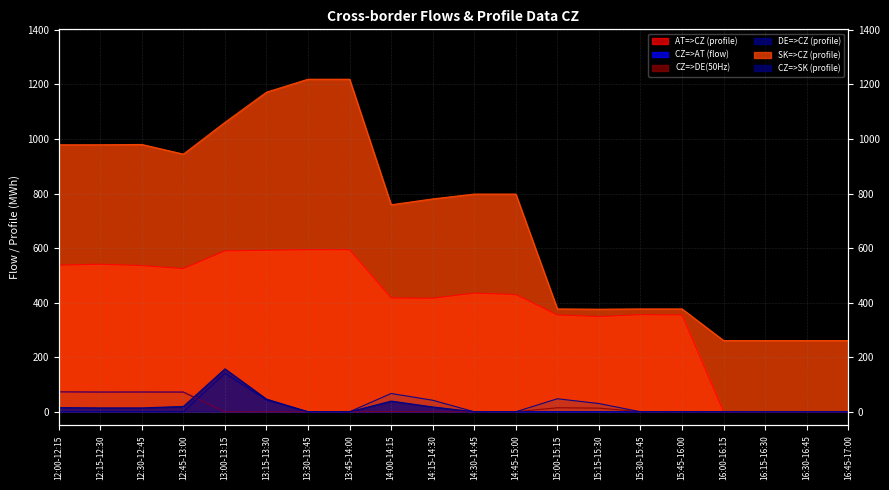

What is the total value across all series at 12:00-12:15?

1677.7